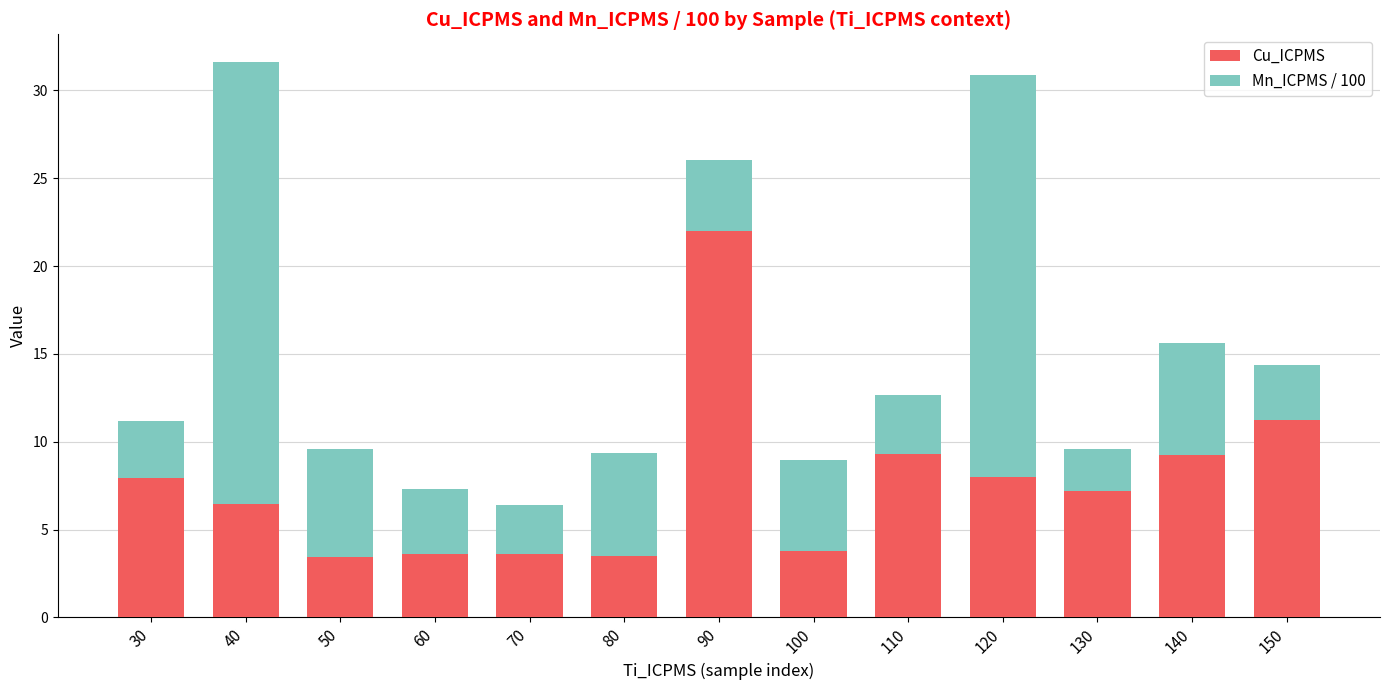

Is it true that Cu_ICPMS equals 22.0 at 90?

True